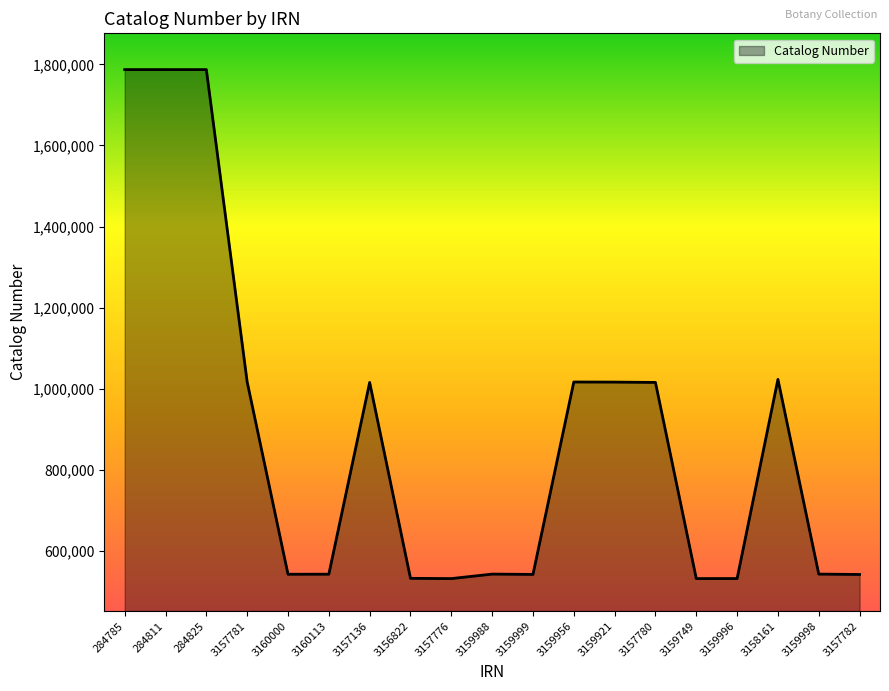

At which label is the value closest to 1159757?

3158161